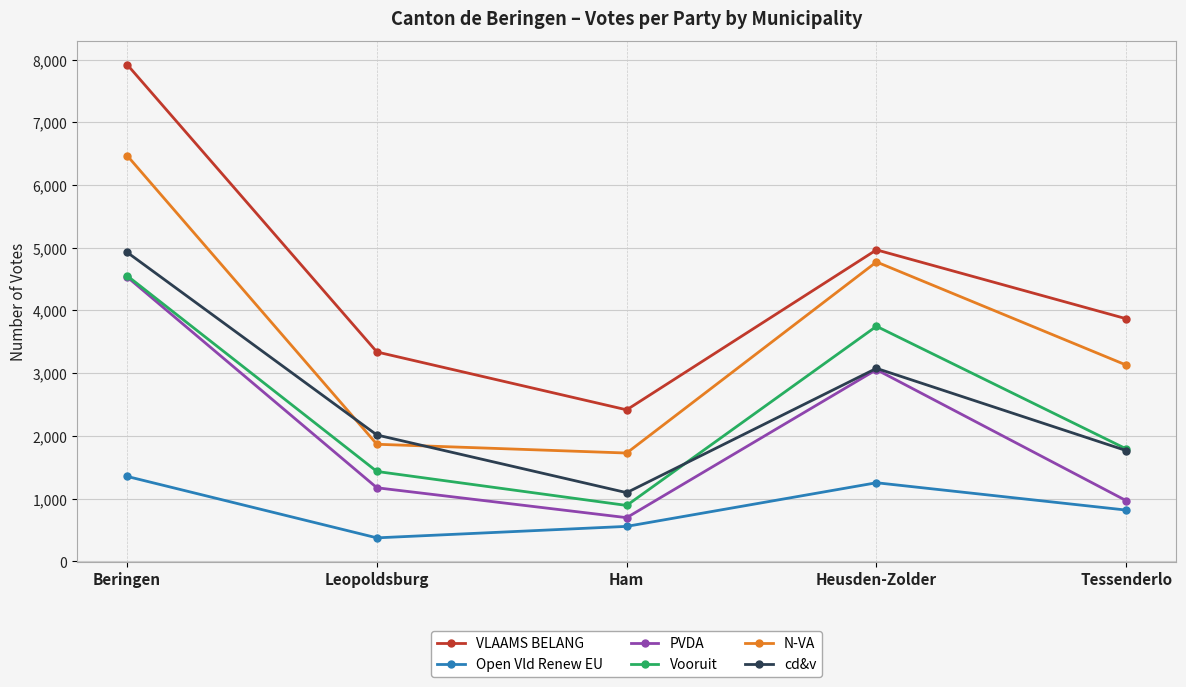

What is the lowest value of the N-VA series?

1726